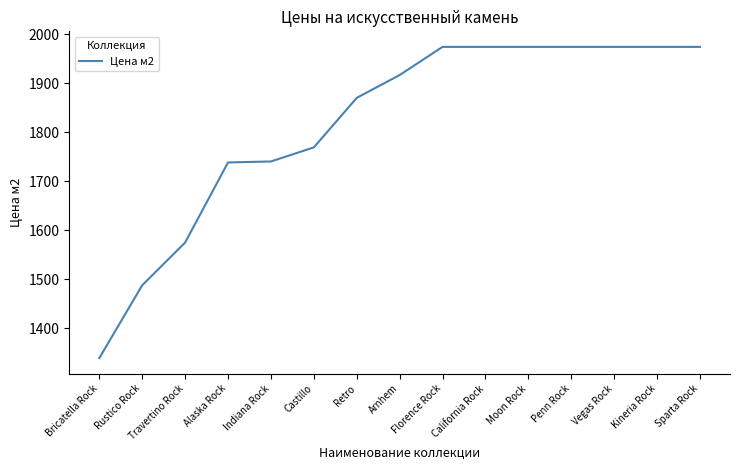

Approximately how many times larger is the value at Arnhem compared to Vegas Rock?

1.0